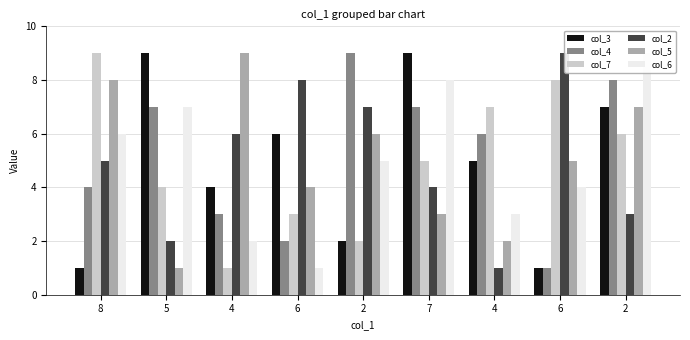

Where is col_5 nearest to the value 5?

6